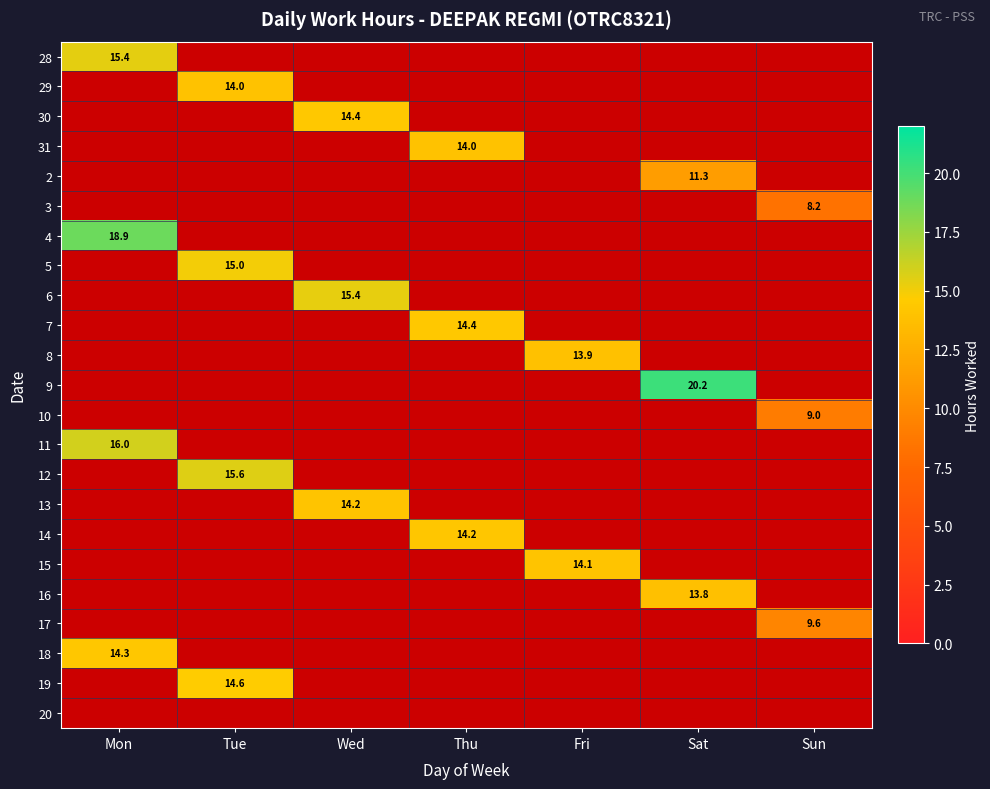

At how many categories does at least one series exceed 16?

2